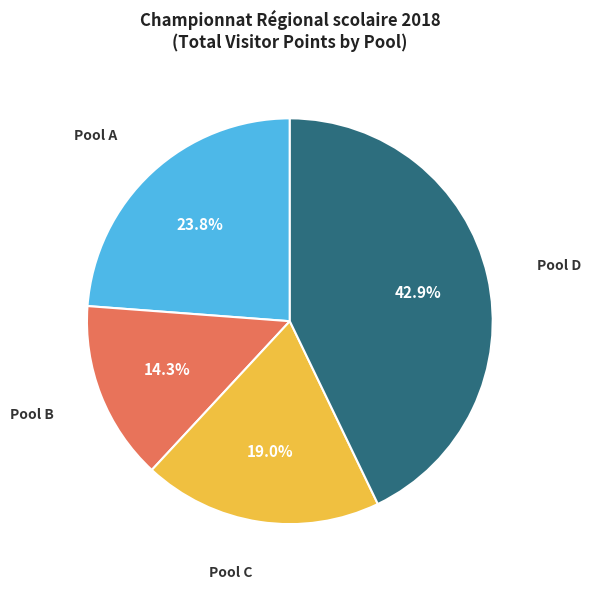

To the nearest percent, what percentage of the pie is Pool C?

19%